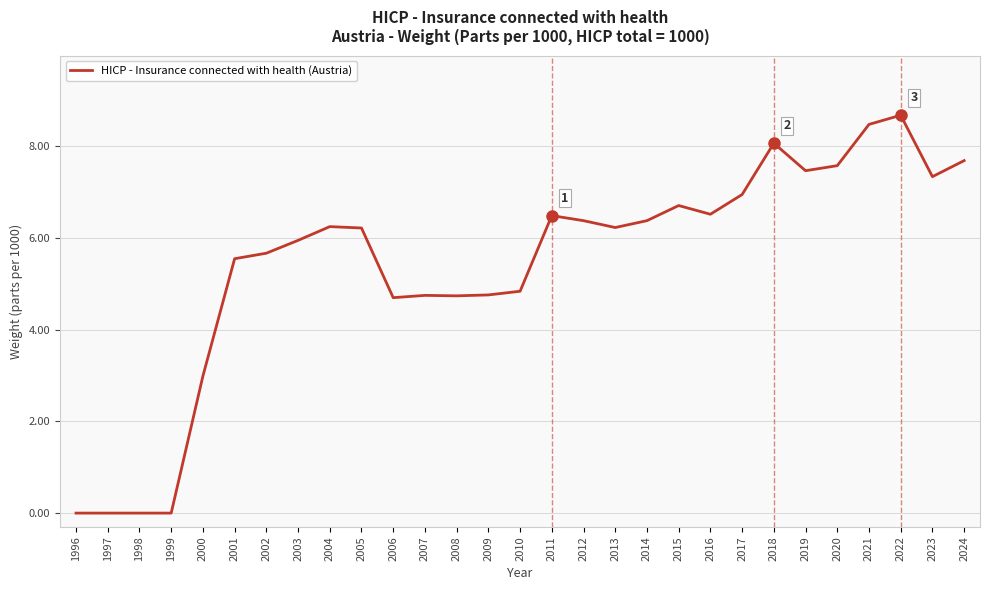

What is the greatest value displayed?

8.7